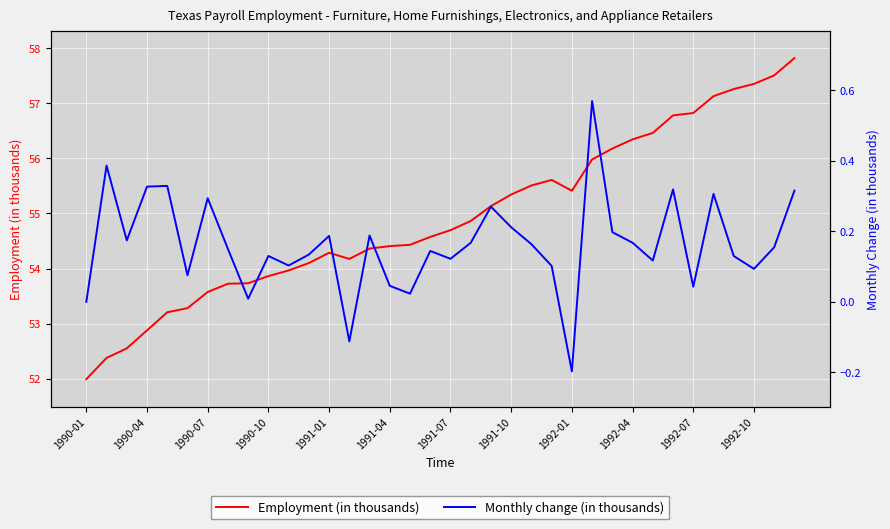

What are all the series names shown in the legend?

Employment (in thousands), Monthly change (in thousands)